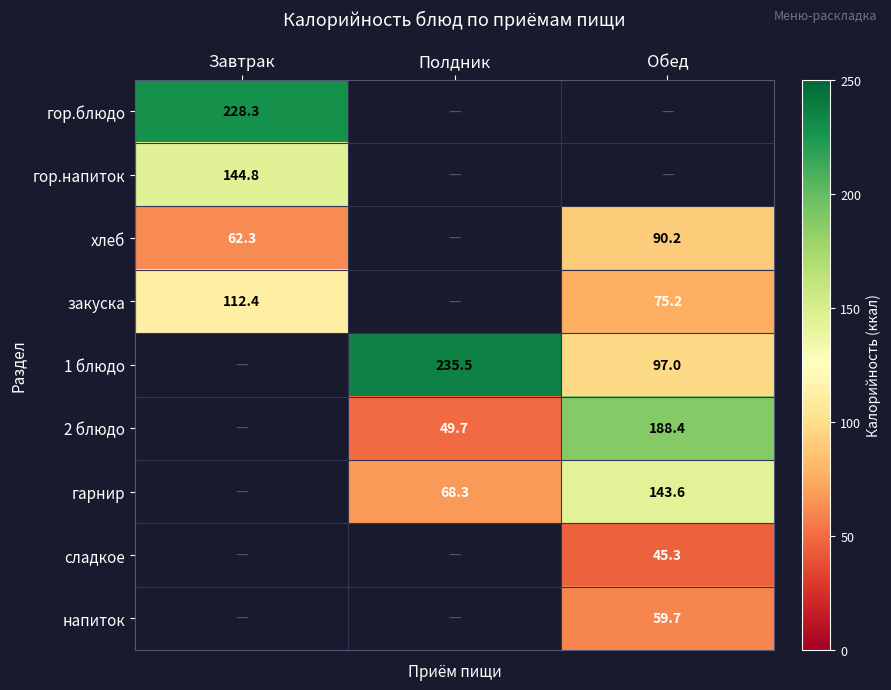

What is the difference between the закуска values at Завтрак and Обед?

37.2